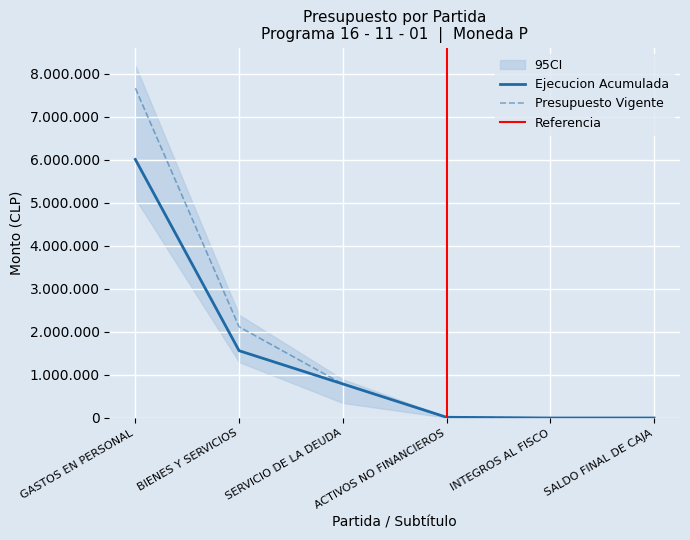

Count the number of categories in the chart.

6